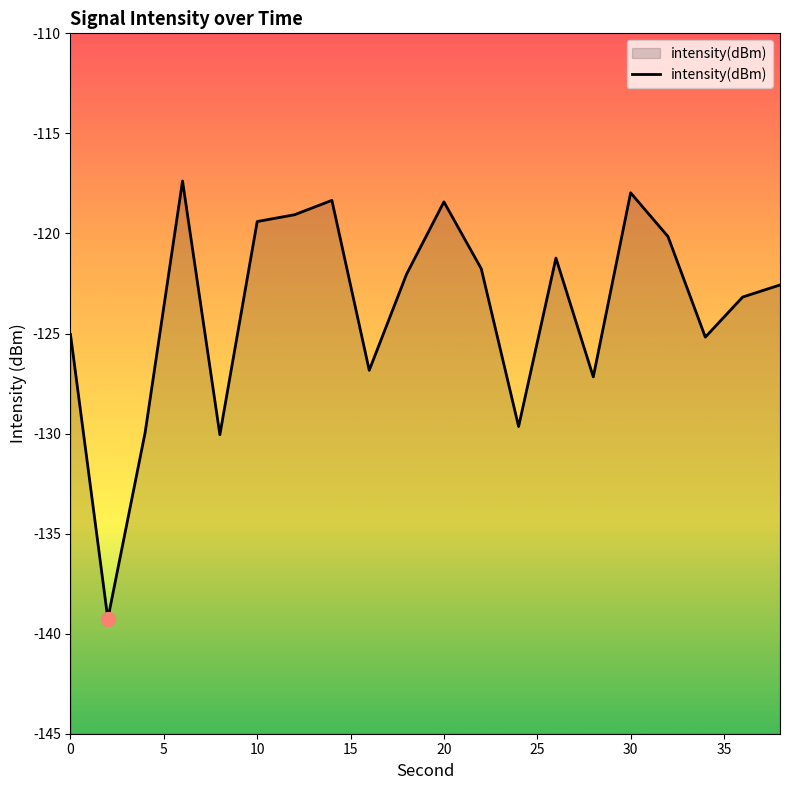

What is the difference between the maximum and minimum values?

21.9